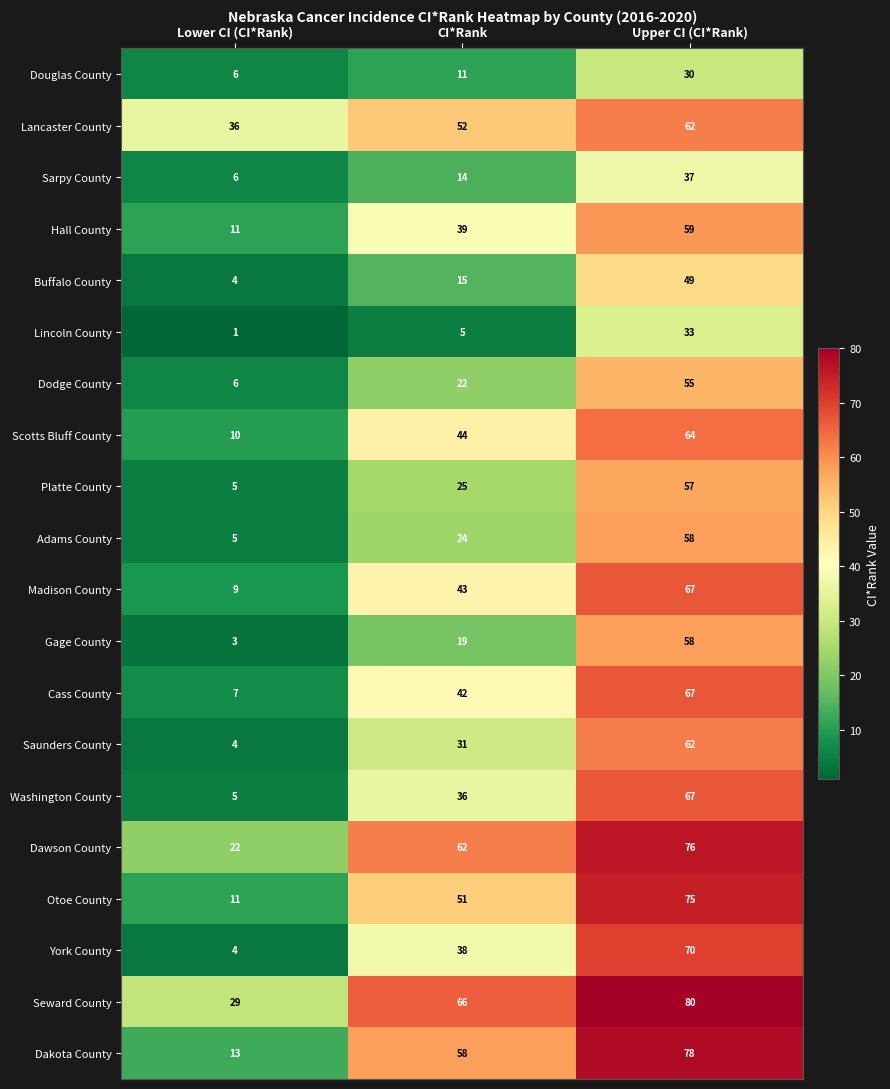

At how many categories does at least one series exceed 10?

3